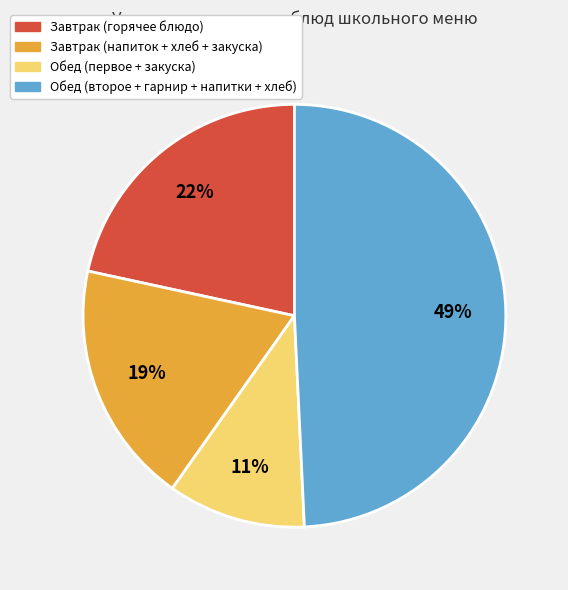

Which has a higher value, Обед (первое + закуска) or Обед (второе + гарнир + напитки + хлеб)?

Обед (второе + гарнир + напитки + хлеб)